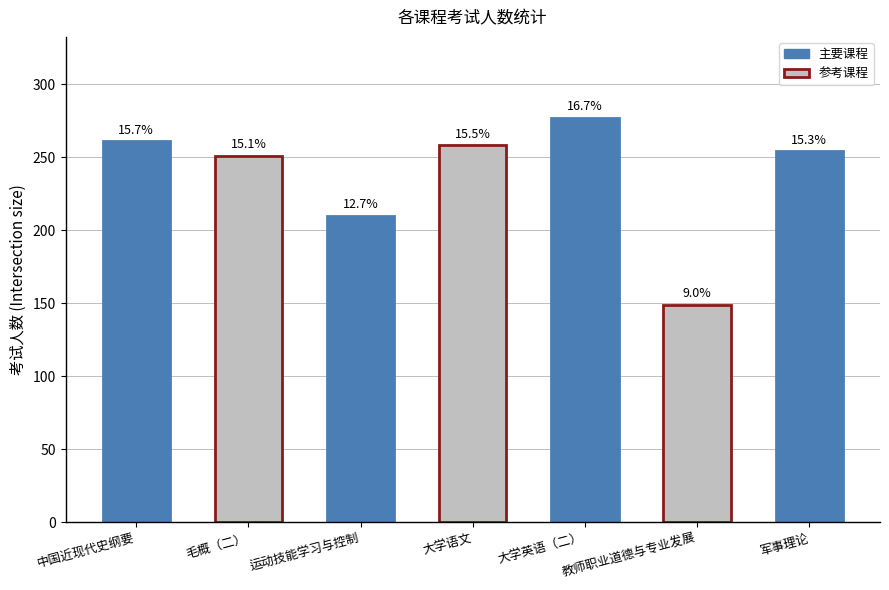

True or false: the data shows 125 at 大学英语（二）.

False